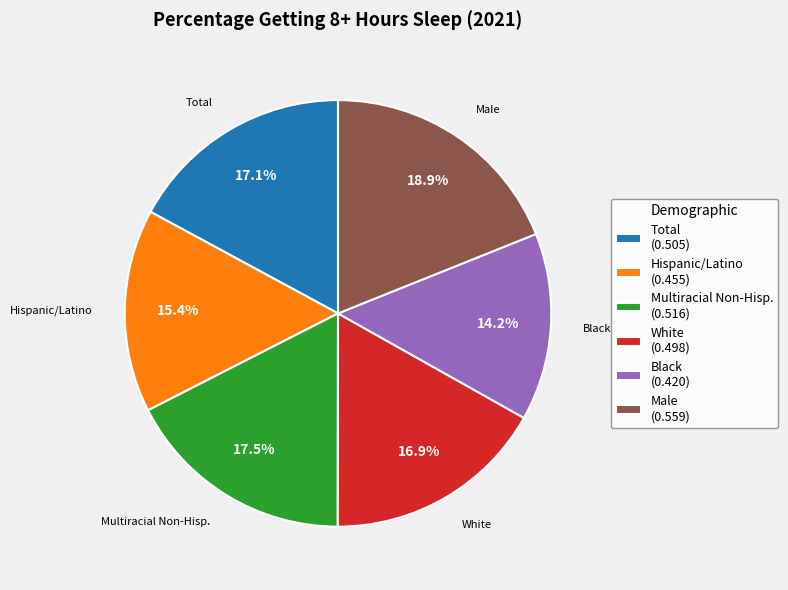

Does White (0.498) represent more than half of the total?

No